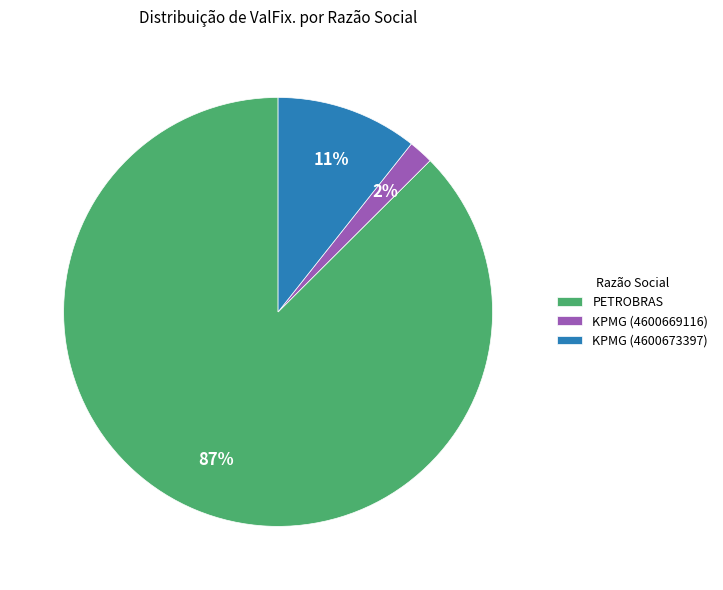

Rank the categories by value from lowest to highest.

KPMG (4600669116), KPMG (4600673397), PETROBRAS